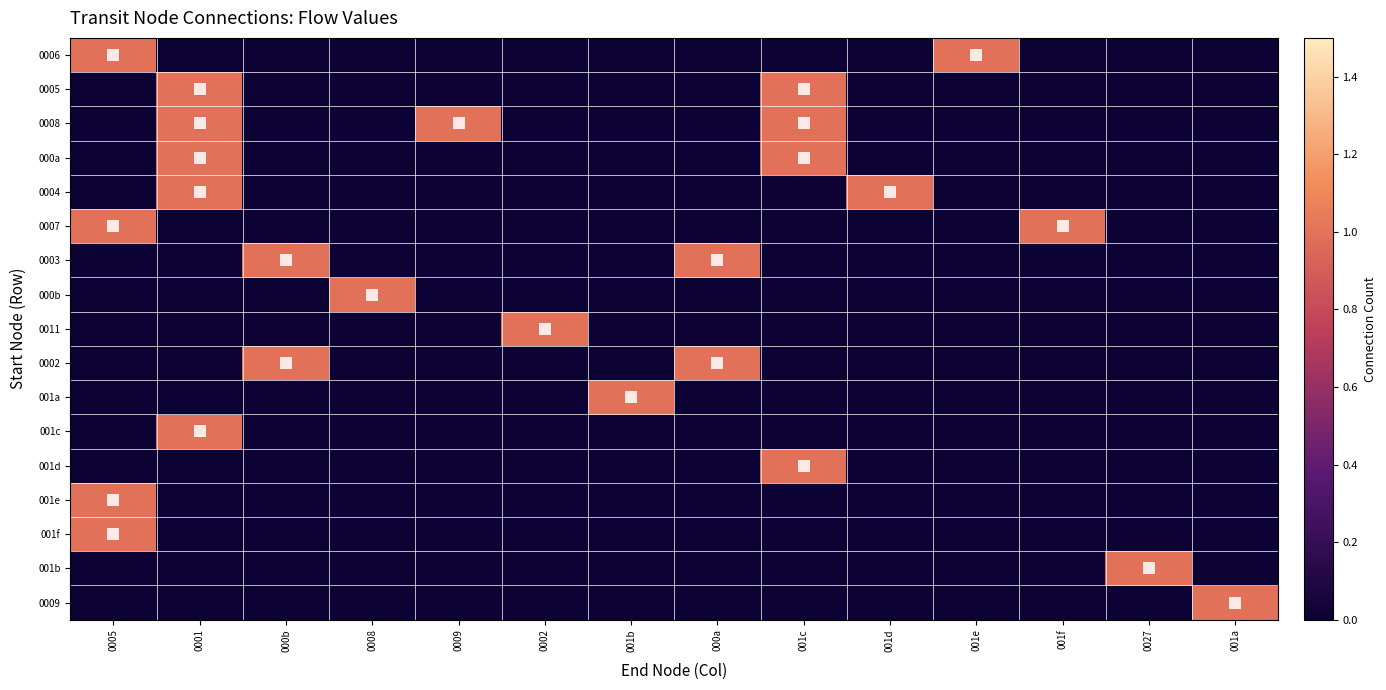

Reading right to left, what are all the values shown in this chart?

0006: 001a=0.0	0027=0.0	001f=0.0	001e=1.0	001d=0.0	001c=0.0	000a=0.0	001b=0.0	0002=0.0	0009=0.0	0008=0.0	000b=0.0	0001=0.0	0005=1.0
0005: 001a=0.0	0027=0.0	001f=0.0	001e=0.0	001d=0.0	001c=1.0	000a=0.0	001b=0.0	0002=0.0	0009=0.0	0008=0.0	000b=0.0	0001=1.0	0005=0.0
0008: 001a=0.0	0027=0.0	001f=0.0	001e=0.0	001d=0.0	001c=1.0	000a=0.0	001b=0.0	0002=0.0	0009=1.0	0008=0.0	000b=0.0	0001=1.0	0005=0.0
000a: 001a=0.0	0027=0.0	001f=0.0	001e=0.0	001d=0.0	001c=1.0	000a=0.0	001b=0.0	0002=0.0	0009=0.0	0008=0.0	000b=0.0	0001=1.0	0005=0.0
0004: 001a=0.0	0027=0.0	001f=0.0	001e=0.0	001d=1.0	001c=0.0	000a=0.0	001b=0.0	0002=0.0	0009=0.0	0008=0.0	000b=0.0	0001=1.0	0005=0.0
0007: 001a=0.0	0027=0.0	001f=1.0	001e=0.0	001d=0.0	001c=0.0	000a=0.0	001b=0.0	0002=0.0	0009=0.0	0008=0.0	000b=0.0	0001=0.0	0005=1.0
0003: 001a=0.0	0027=0.0	001f=0.0	001e=0.0	001d=0.0	001c=0.0	000a=1.0	001b=0.0	0002=0.0	0009=0.0	0008=0.0	000b=1.0	0001=0.0	0005=0.0
000b: 001a=0.0	0027=0.0	001f=0.0	001e=0.0	001d=0.0	001c=0.0	000a=0.0	001b=0.0	0002=0.0	0009=0.0	0008=1.0	000b=0.0	0001=0.0	0005=0.0
0011: 001a=0.0	0027=0.0	001f=0.0	001e=0.0	001d=0.0	001c=0.0	000a=0.0	001b=0.0	0002=1.0	0009=0.0	0008=0.0	000b=0.0	0001=0.0	0005=0.0
0002: 001a=0.0	0027=0.0	001f=0.0	001e=0.0	001d=0.0	001c=0.0	000a=1.0	001b=0.0	0002=0.0	0009=0.0	0008=0.0	000b=1.0	0001=0.0	0005=0.0
001a: 001a=0.0	0027=0.0	001f=0.0	001e=0.0	001d=0.0	001c=0.0	000a=0.0	001b=1.0	0002=0.0	0009=0.0	0008=0.0	000b=0.0	0001=0.0	0005=0.0
001c: 001a=0.0	0027=0.0	001f=0.0	001e=0.0	001d=0.0	001c=0.0	000a=0.0	001b=0.0	0002=0.0	0009=0.0	0008=0.0	000b=0.0	0001=1.0	0005=0.0
001d: 001a=0.0	0027=0.0	001f=0.0	001e=0.0	001d=0.0	001c=1.0	000a=0.0	001b=0.0	0002=0.0	0009=0.0	0008=0.0	000b=0.0	0001=0.0	0005=0.0
001e: 001a=0.0	0027=0.0	001f=0.0	001e=0.0	001d=0.0	001c=0.0	000a=0.0	001b=0.0	0002=0.0	0009=0.0	0008=0.0	000b=0.0	0001=0.0	0005=1.0
001f: 001a=0.0	0027=0.0	001f=0.0	001e=0.0	001d=0.0	001c=0.0	000a=0.0	001b=0.0	0002=0.0	0009=0.0	0008=0.0	000b=0.0	0001=0.0	0005=1.0
001b: 001a=0.0	0027=1.0	001f=0.0	001e=0.0	001d=0.0	001c=0.0	000a=0.0	001b=0.0	0002=0.0	0009=0.0	0008=0.0	000b=0.0	0001=0.0	0005=0.0
0009: 001a=1.0	0027=0.0	001f=0.0	001e=0.0	001d=0.0	001c=0.0	000a=0.0	001b=0.0	0002=0.0	0009=0.0	0008=0.0	000b=0.0	0001=0.0	0005=0.0